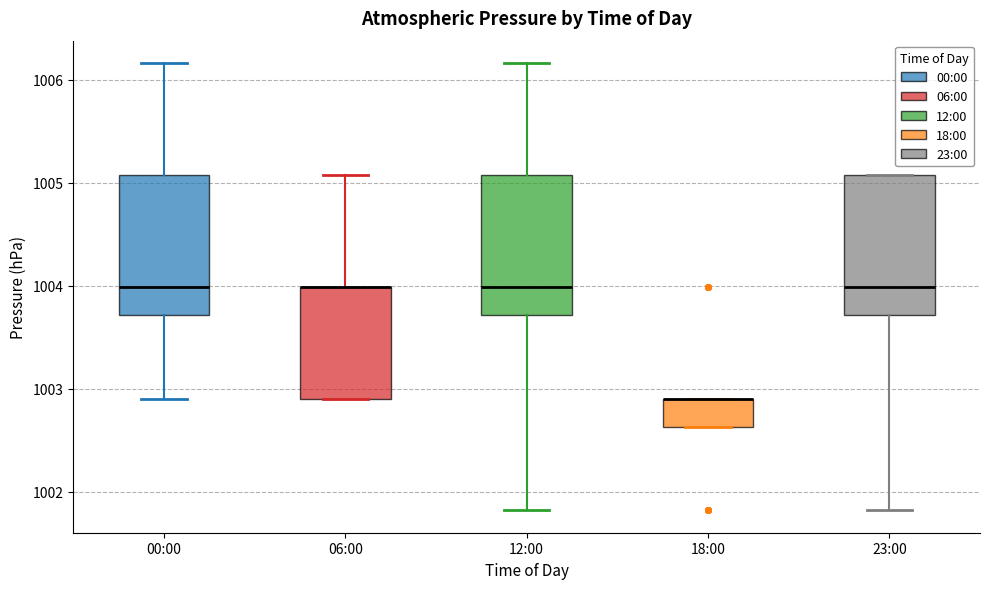

Reading left to right, read every box against the y-axis: the position of its median line, the range the box covers, and the ends of its whiskers. The values are not printed on the chart, so give them approximately, as read against the axis.

00:00: median 1004.0, box 1003.7 to 1005.1, whiskers 1002.9 to 1006.2
06:00: median 1004.0 (drawn on the box's upper edge), box 1002.9 to 1004.0, whiskers 1002.9 to 1005.1
12:00: median 1004.0, box 1003.7 to 1005.1, whiskers 1001.8 to 1006.2
18:00: median 1002.9 (drawn on the box's upper edge), box 1002.6 to 1002.9, whiskers 1002.6 to 1002.9
23:00: median 1004.0, box 1003.7 to 1005.1, whiskers 1001.8 to 1005.1